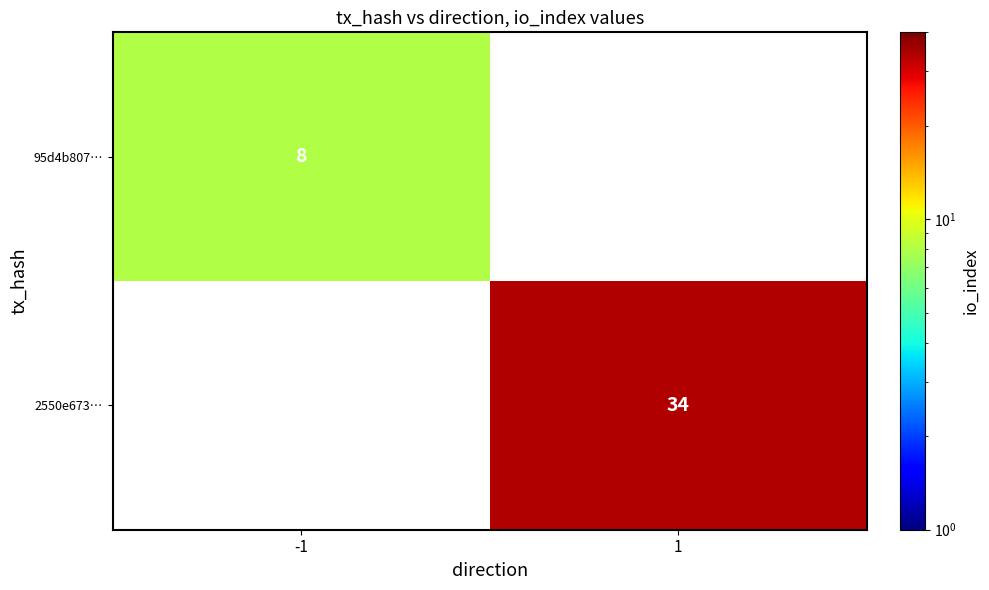

Is it true that 2550e673… equals 34 at 1?

True